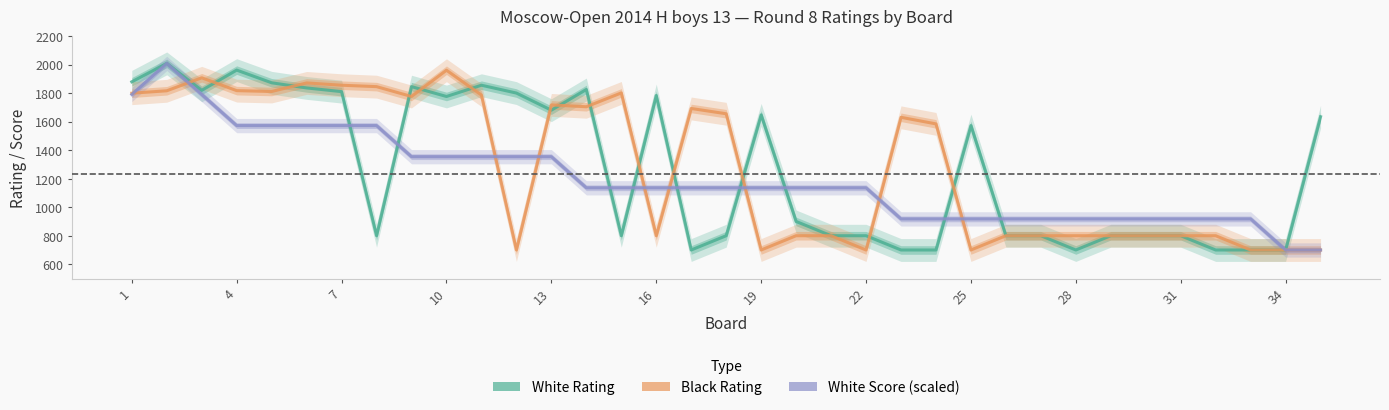

How many distinct data groups are displayed?

3